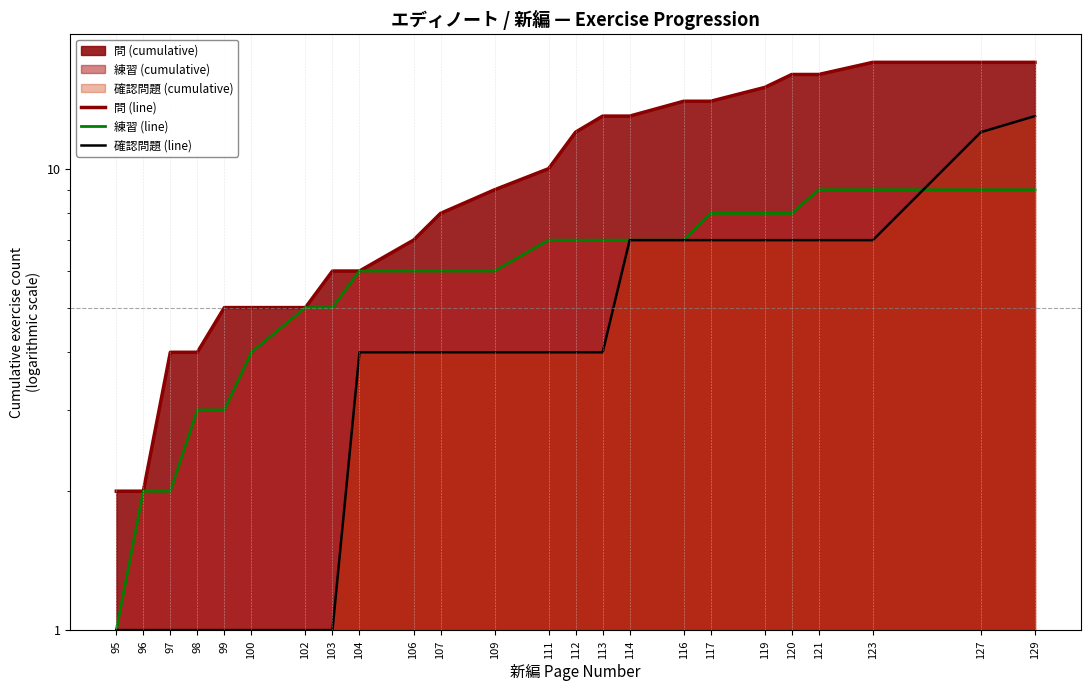

What is the value of the 確認問題 (line) point at the 3rd from the left?

1